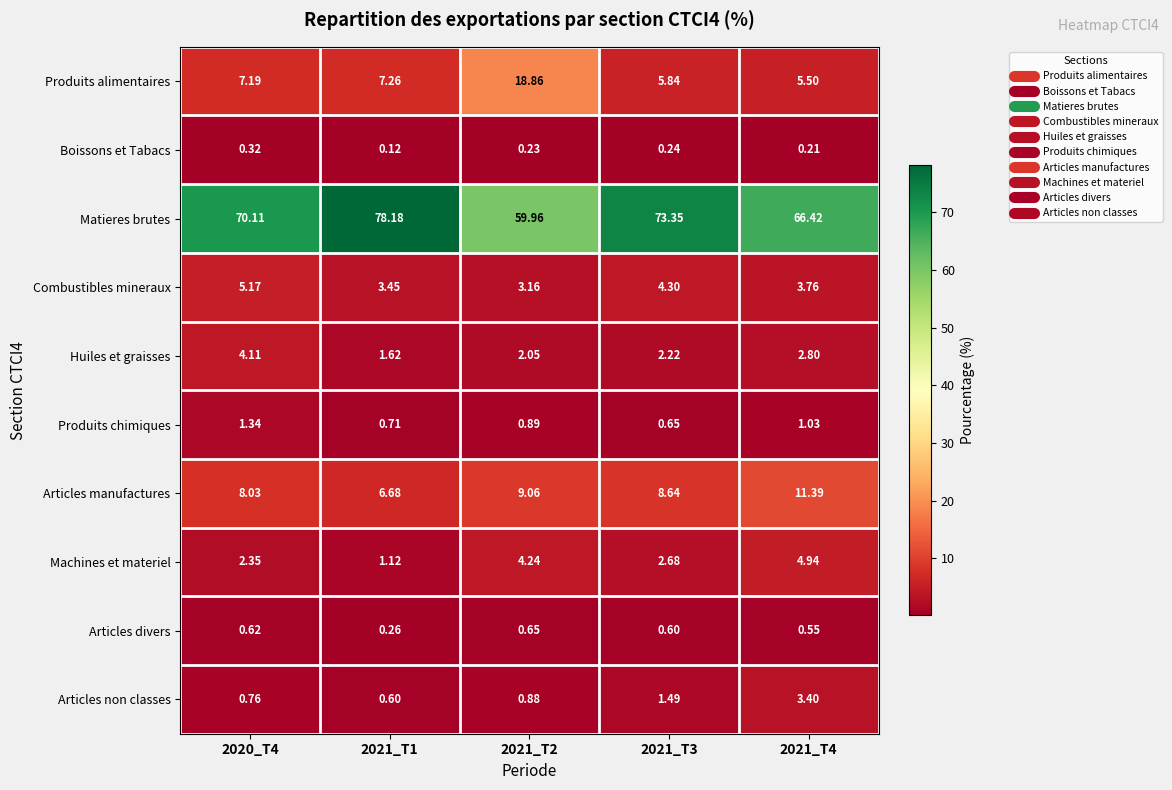

Which series has the largest range (max minus min)?

Matieres brutes